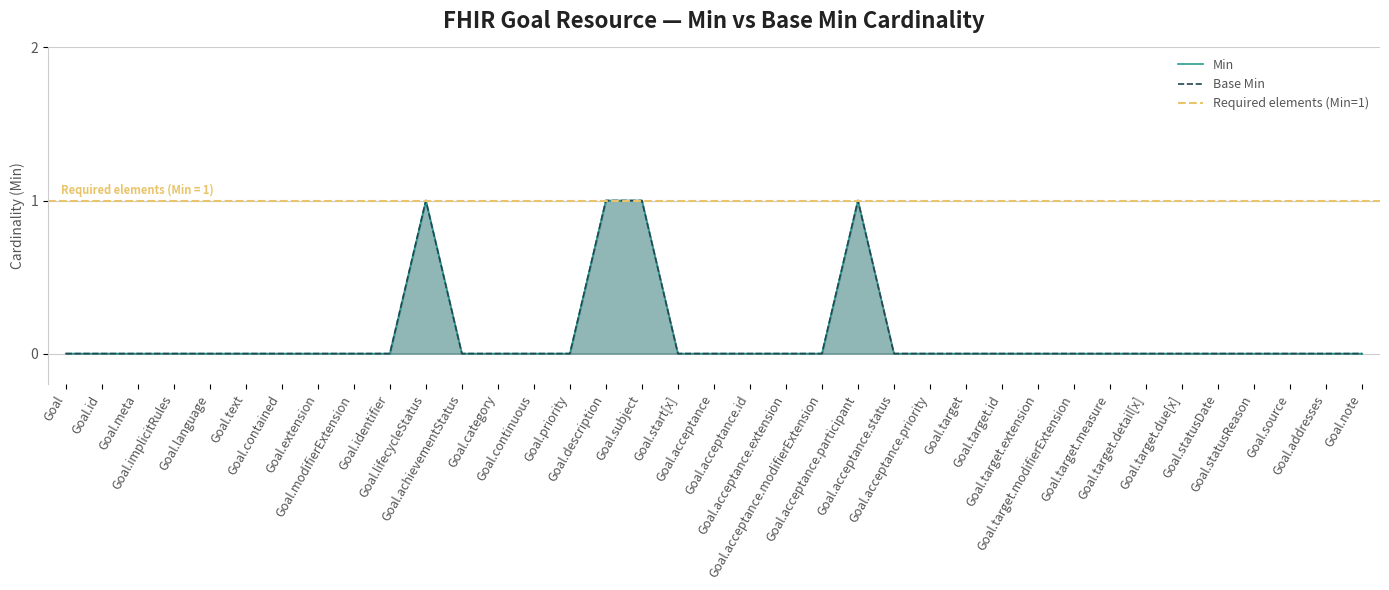

Where is the first local maximum for Min?

Goal.lifecycleStatus